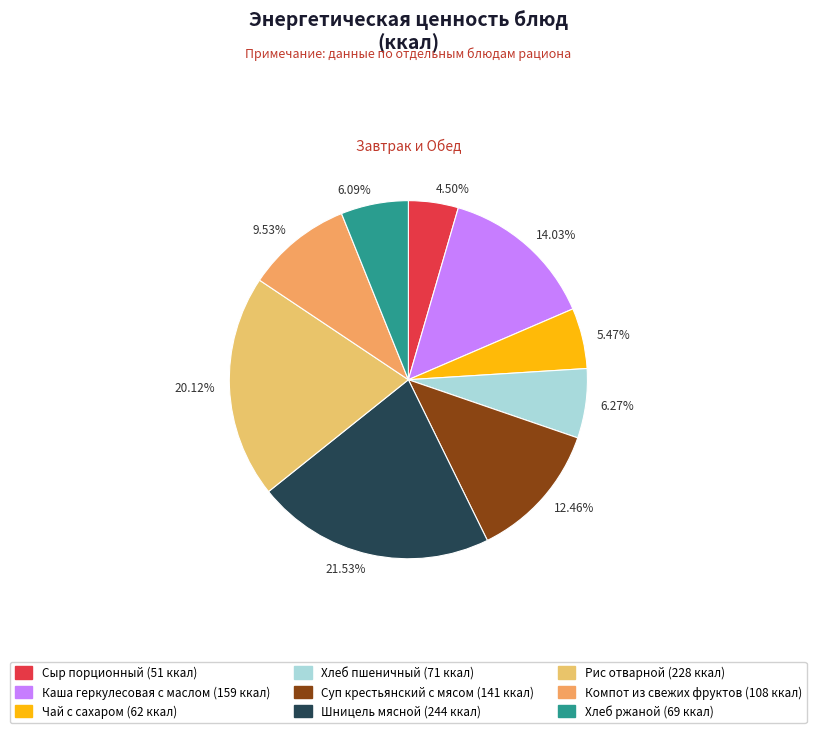

Which has a higher value, 9.53% or 21.53%?

21.53%